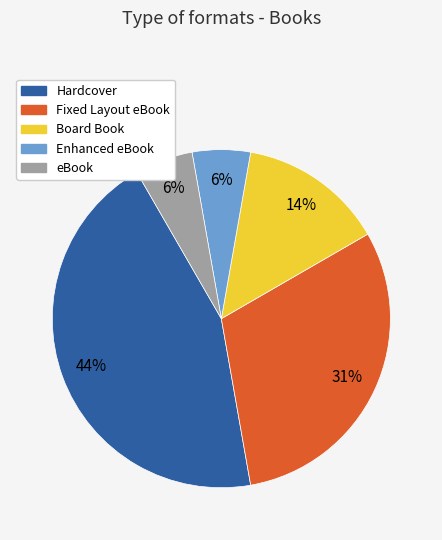

What is the largest slice in the pie chart?

Hardcover